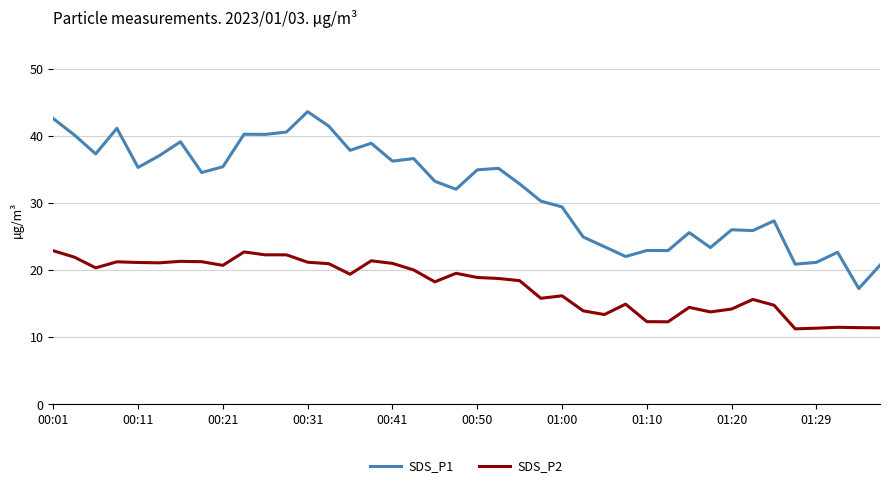

Is this an area chart (filled region under the line)?

No